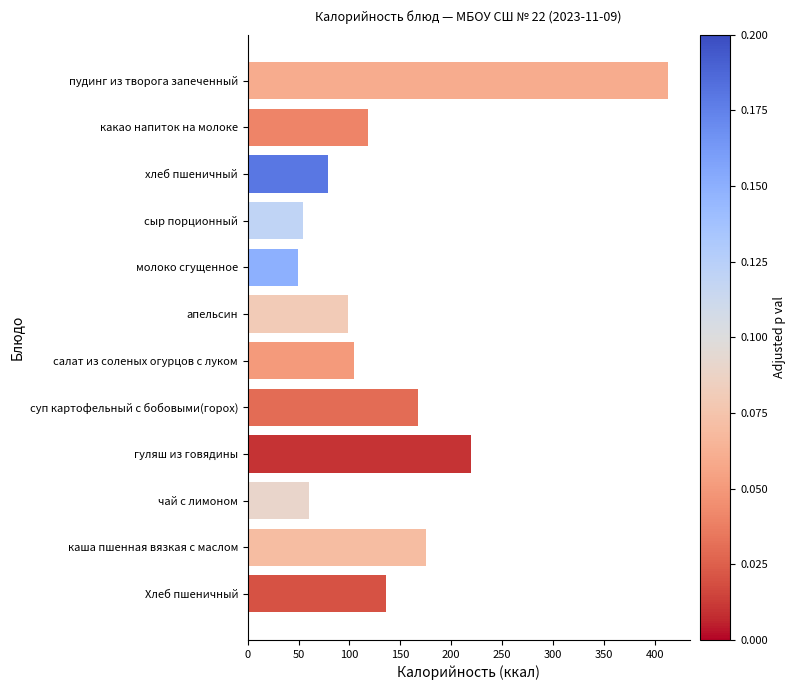

What value does the data have at гуляш из говядины?

219.1